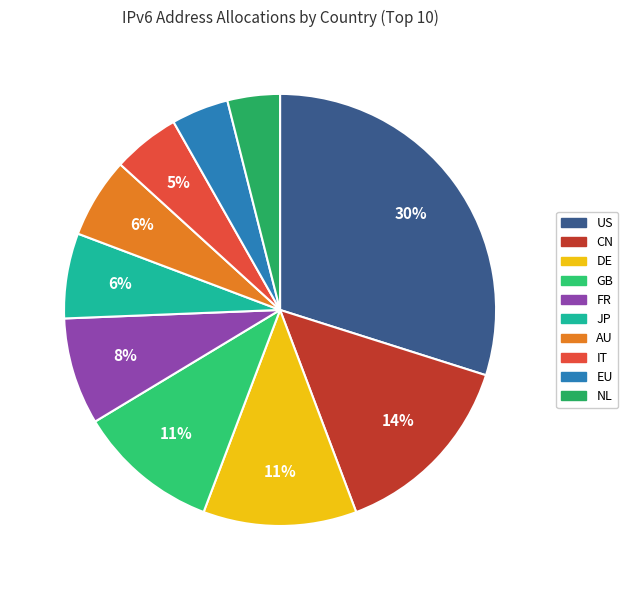

To the nearest percent, what is the average slice percentage?

10%